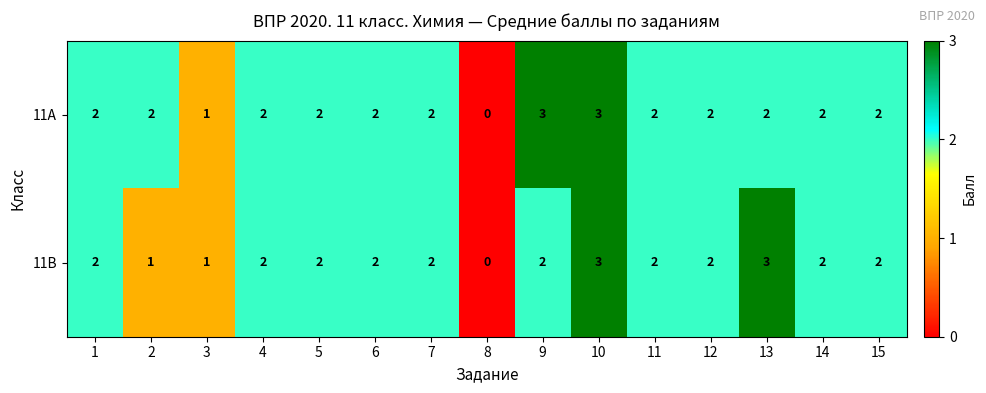

Is the value of 11А at 8 greater than the value of 11В at 11?

No